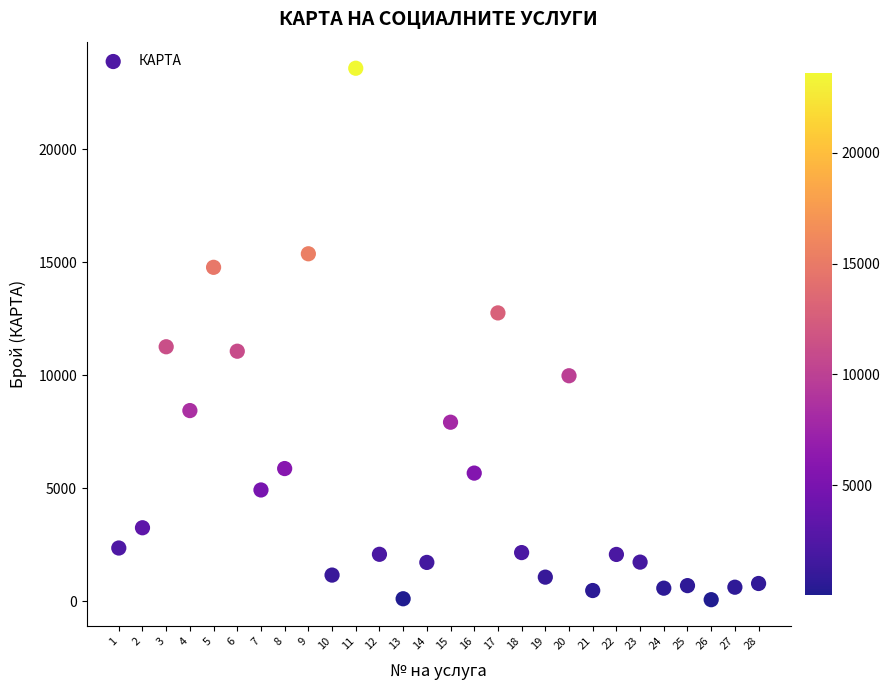

What is the range of Y values (max minus min)?

23502